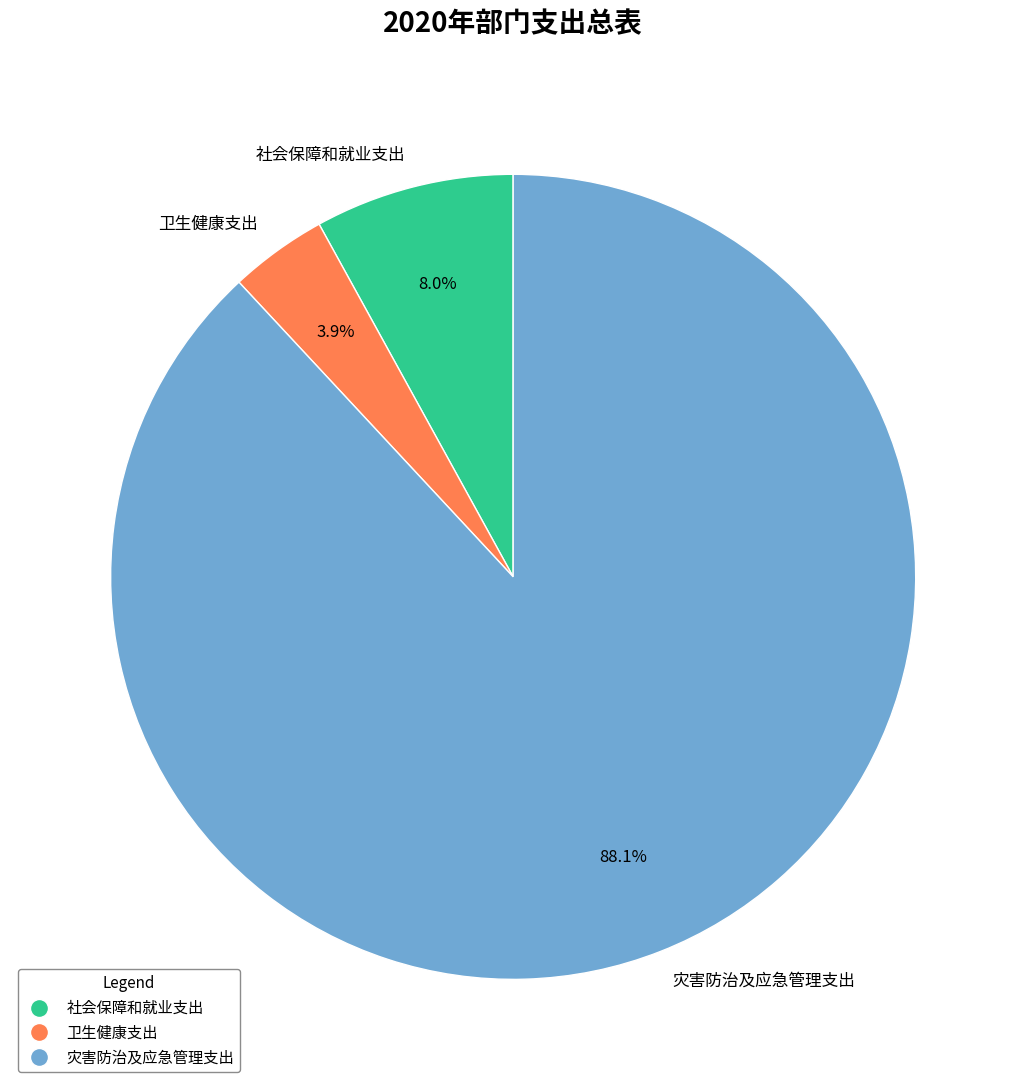

Do 灾害防治及应急管理支出 and 社会保障和就业支出 together represent more than half of the pie?

Yes